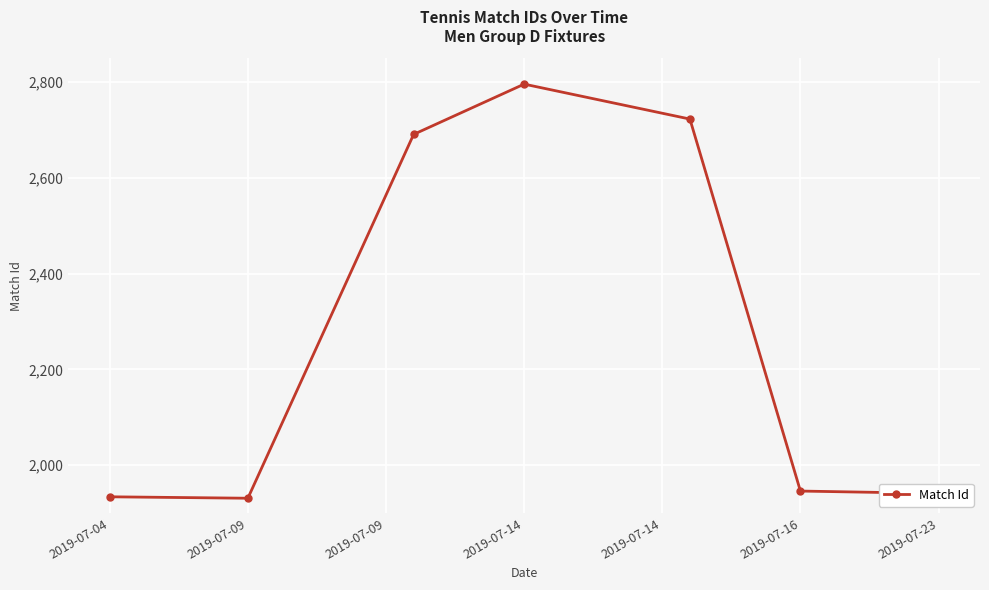

How many points are higher than both their immediate neighbors (excluding endpoints)?

1